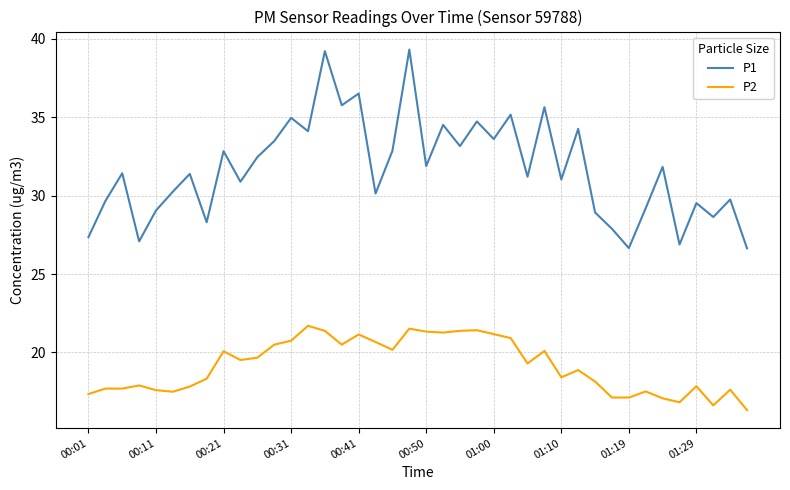

True or false: P2 has more than 1 points higher than both neighbors.

True